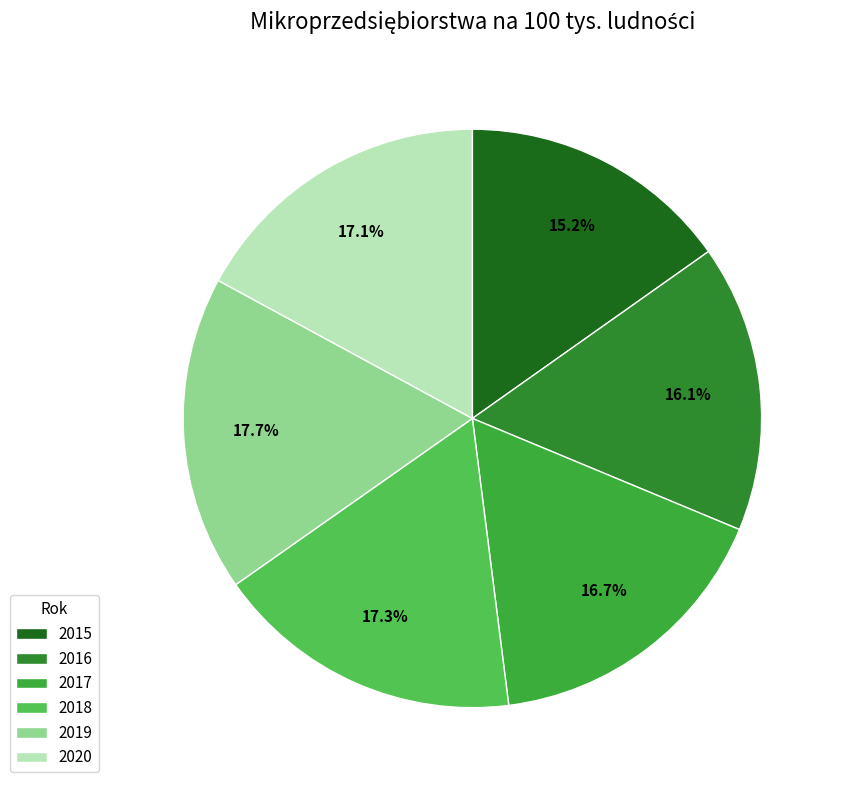

Which category has the biggest portion of the pie?

2019